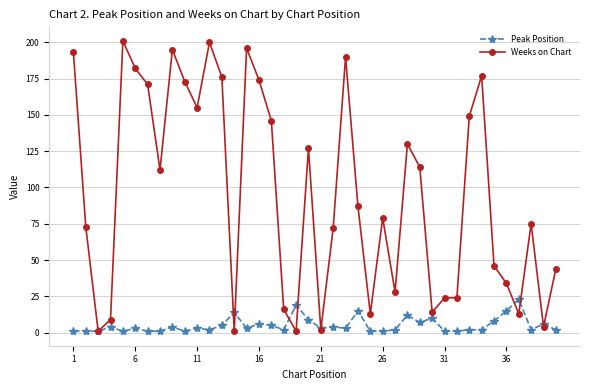

Which series has the widest spread of values?

Weeks on Chart